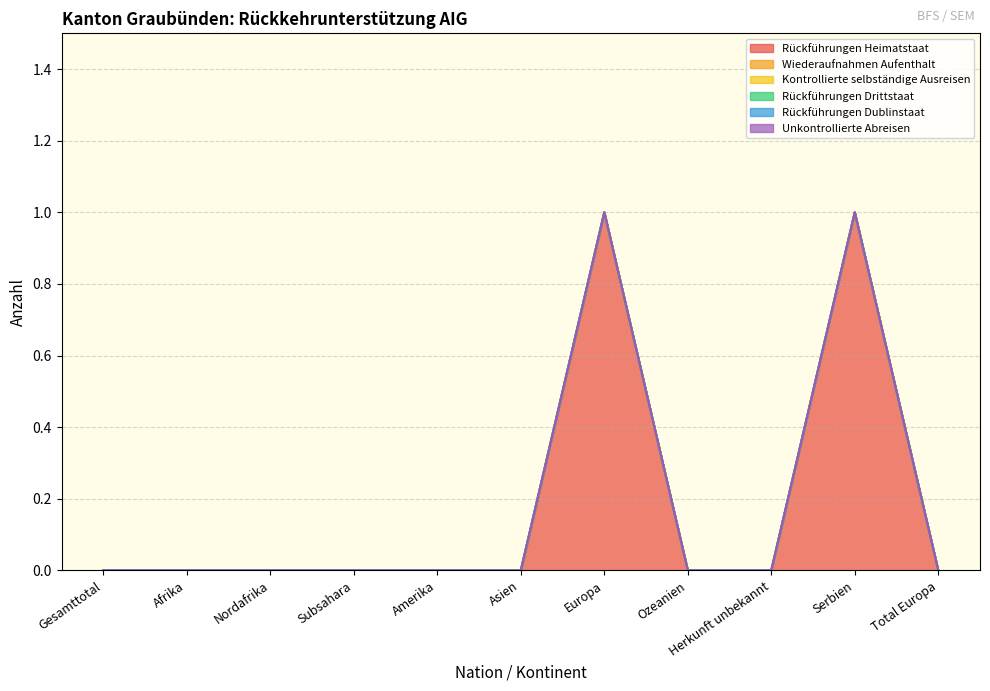

Which series has the widest spread of values?

Rückführungen Heimatstaat